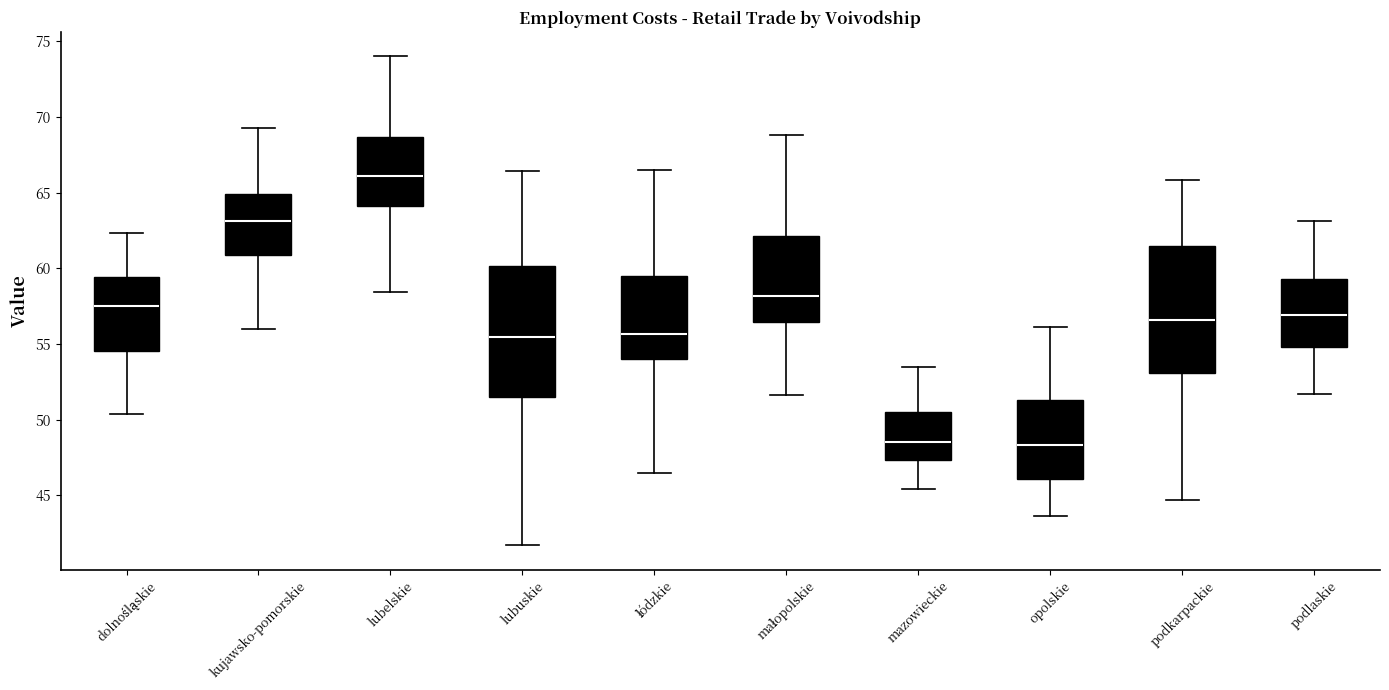

Which box has the highest median line?

lubelskie